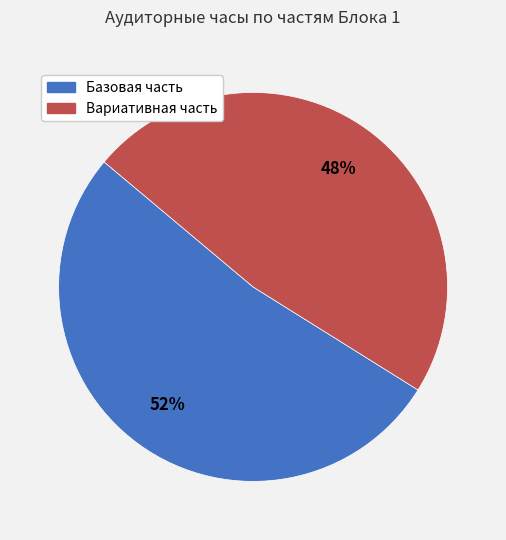

To the nearest percent, what is the difference between the Базовая часть and Вариативная часть slice percentages?

4%